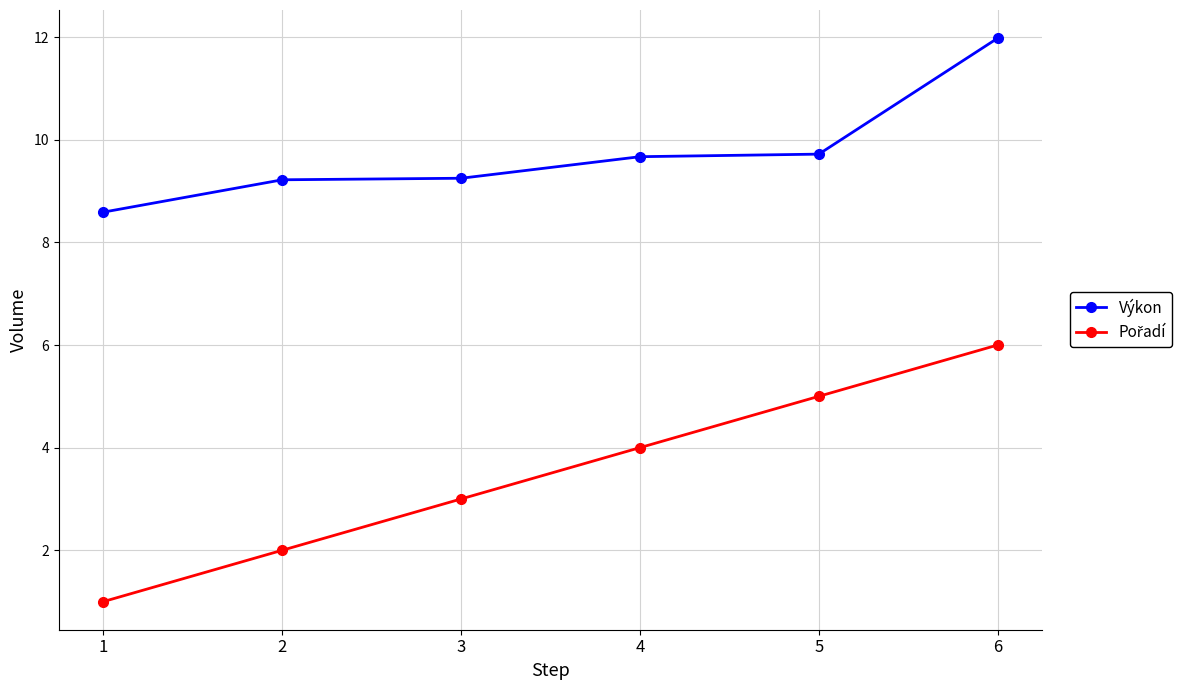

What is the difference between the maximum and minimum values in the Výkon series?

3.4